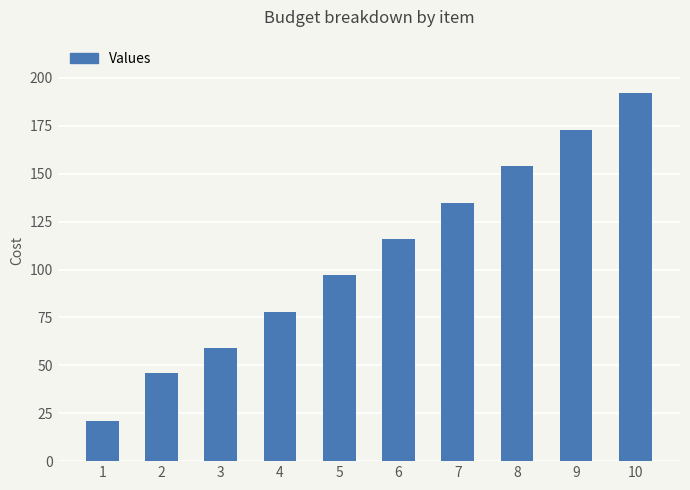

What is the change in value from 4 to 10?

+114